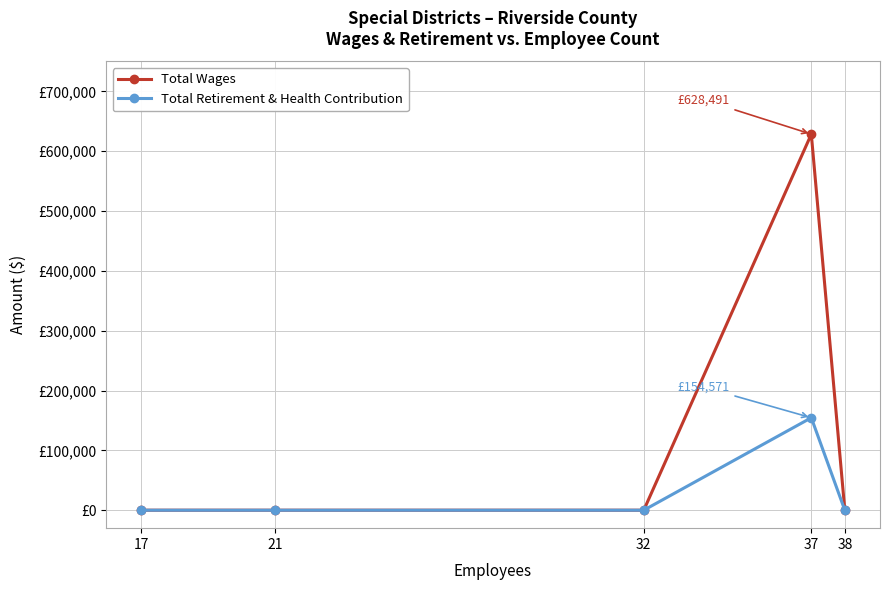

True or false: Total Retirement & Health Contribution and Total Wages cross at least once.

False